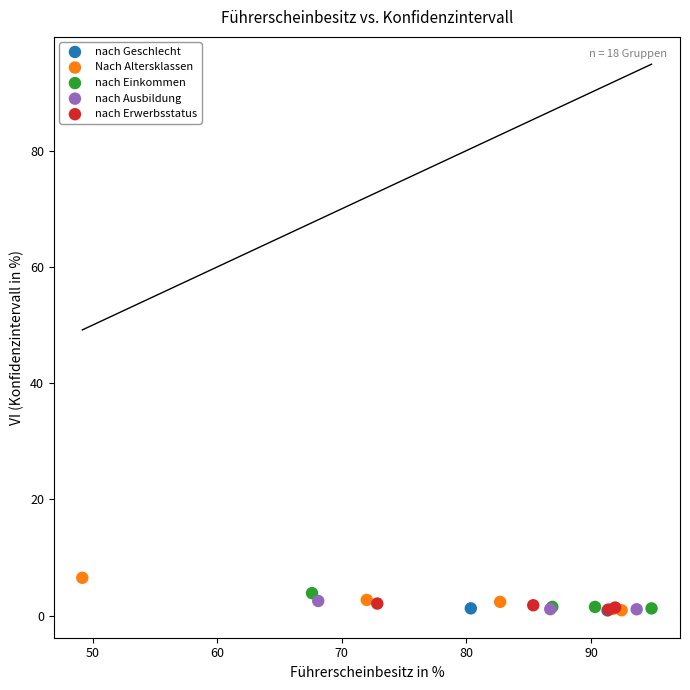

What are all the series names shown in the legend?

nach Geschlecht, Nach Altersklassen, nach Einkommen, nach Ausbildung, nach Erwerbsstatus